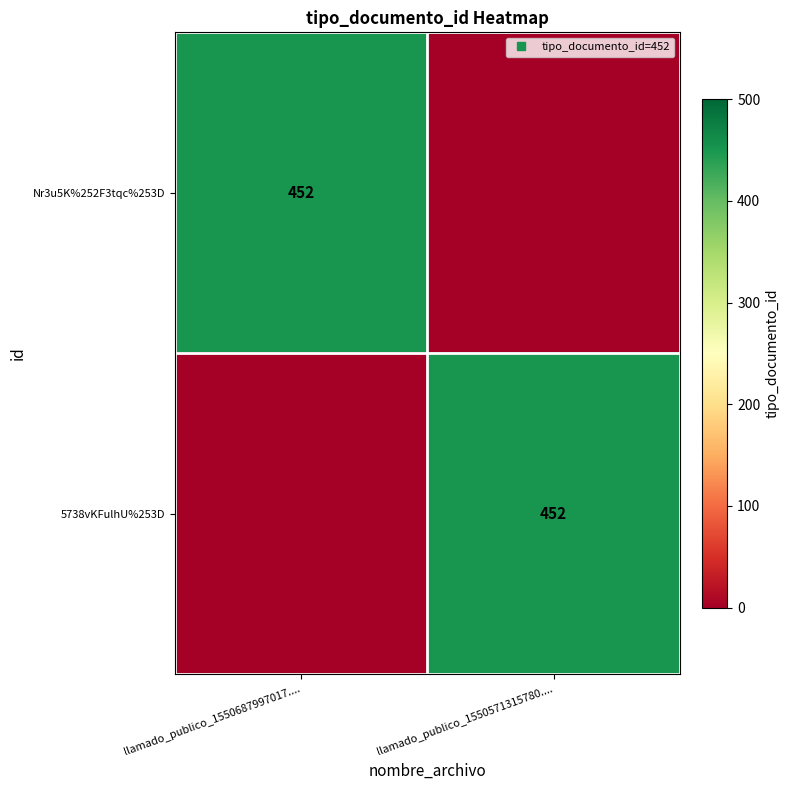

The Nr3u5K%252F3tqc%253D series shows 0 at llamado_publico_1550571315780..... True or false?

True